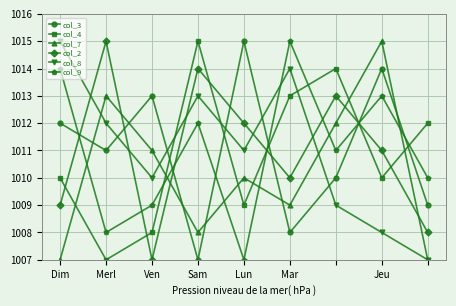

How many interior local peaks does the col_4 series have?

2